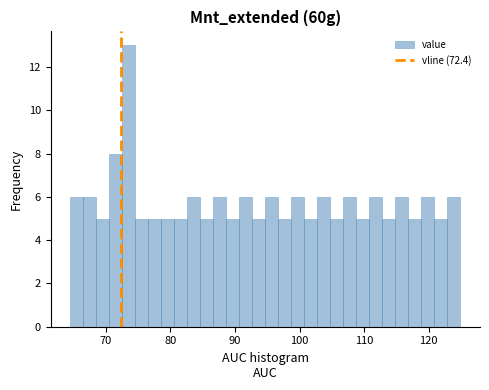

Read against the x-axis, roughly where is the centre of the tallest bar?

74